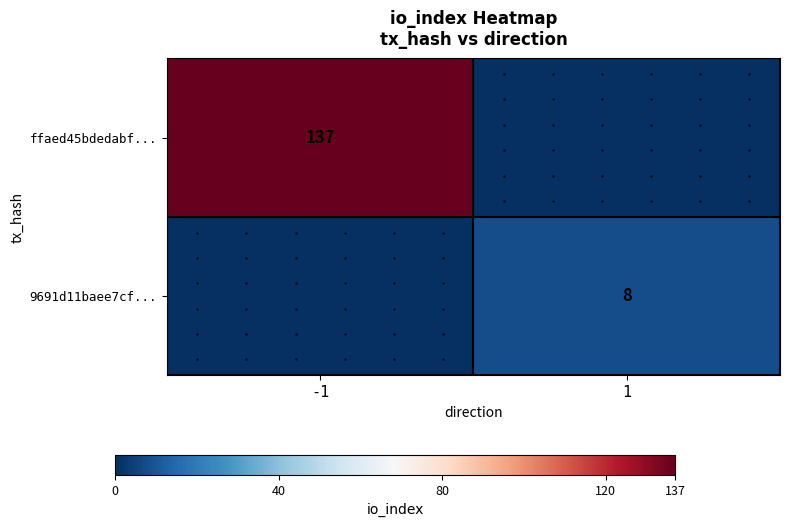

What is the average value of the ffaed45bdedabf... series?

68